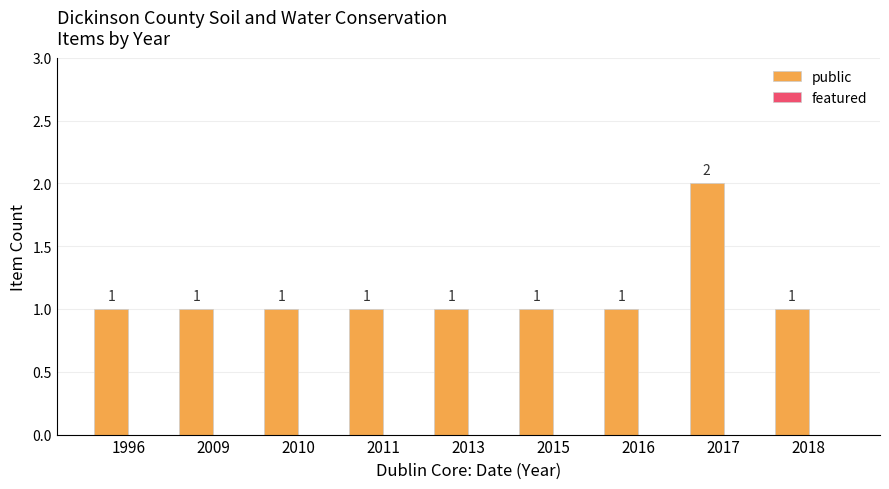

Approximately how many times larger is the value at 1996 compared to 2015?

1.0